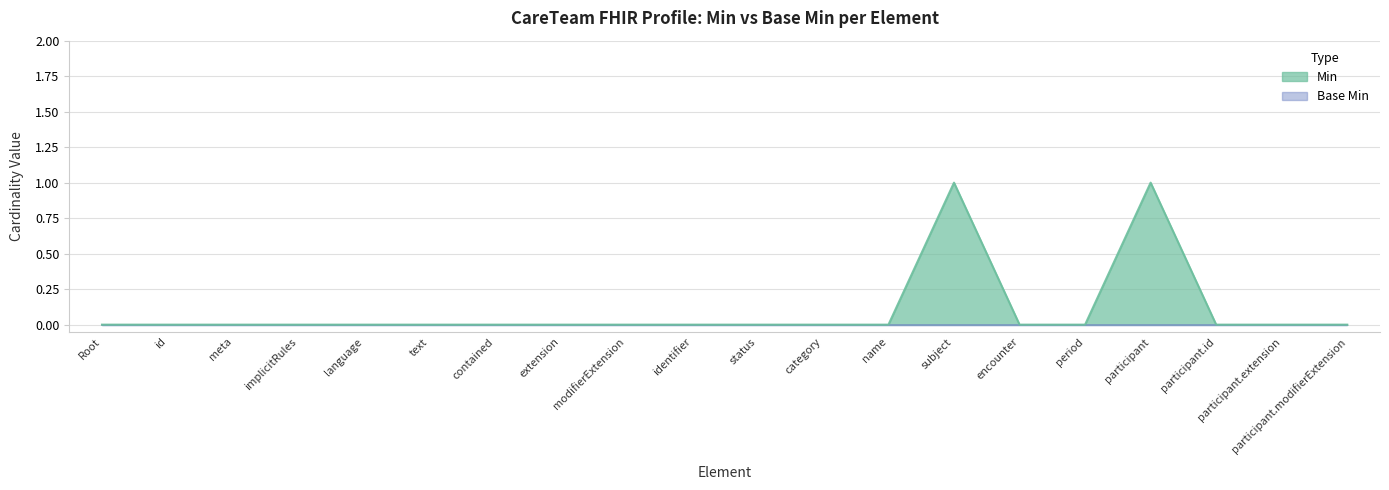

What is the difference between the second highest and second lowest values?

1